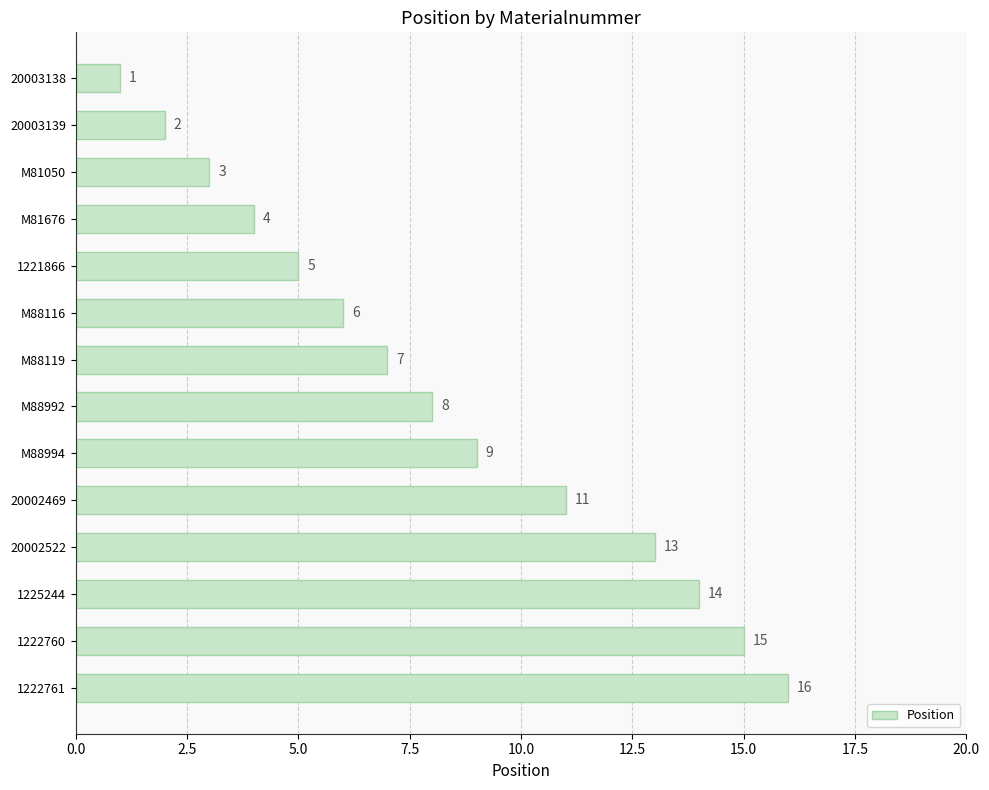

What position from the bottom is 20002522?

4